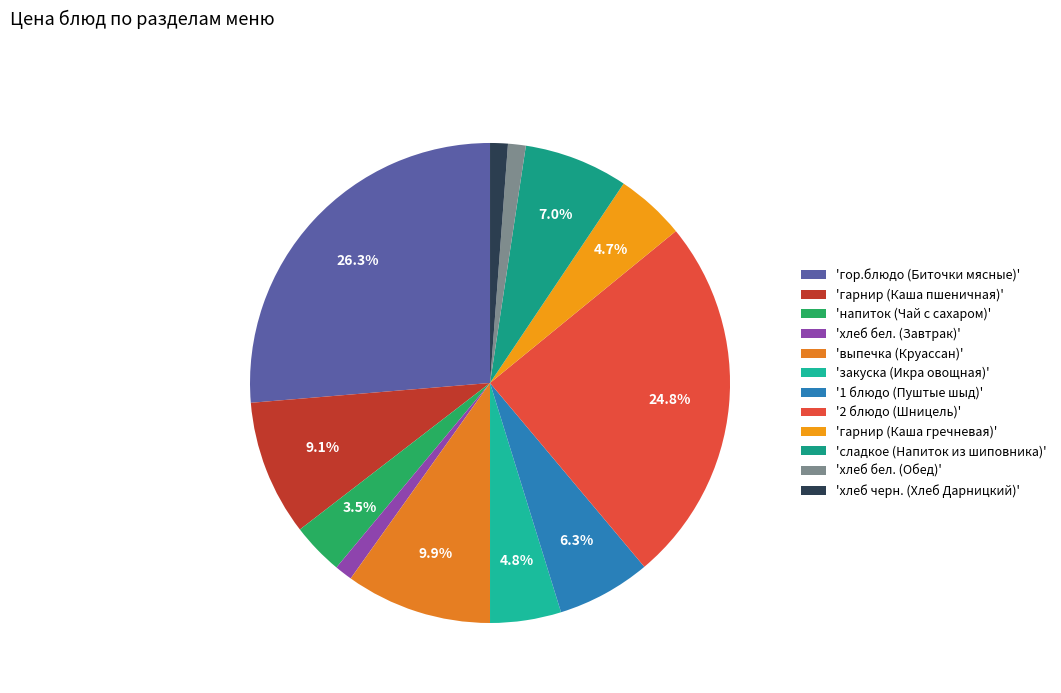

Is there a majority slice in this chart?

No